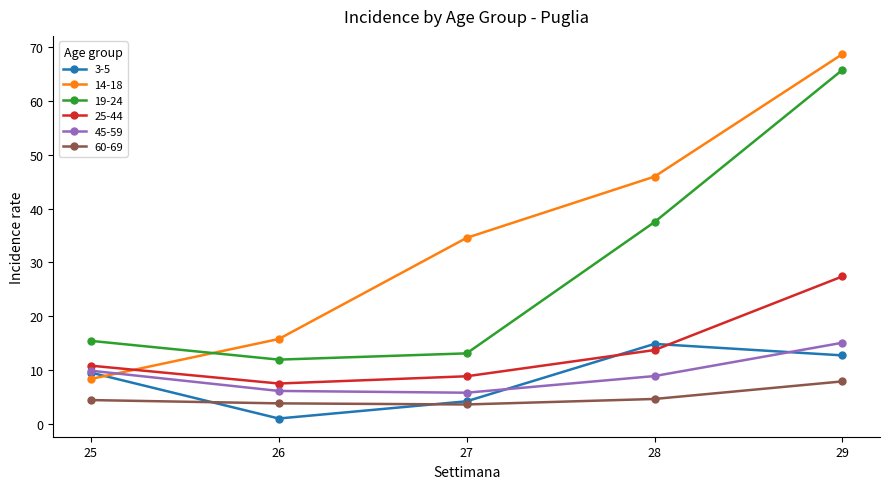

What is the value of the 45-59 point at the 3rd from the left?

5.8